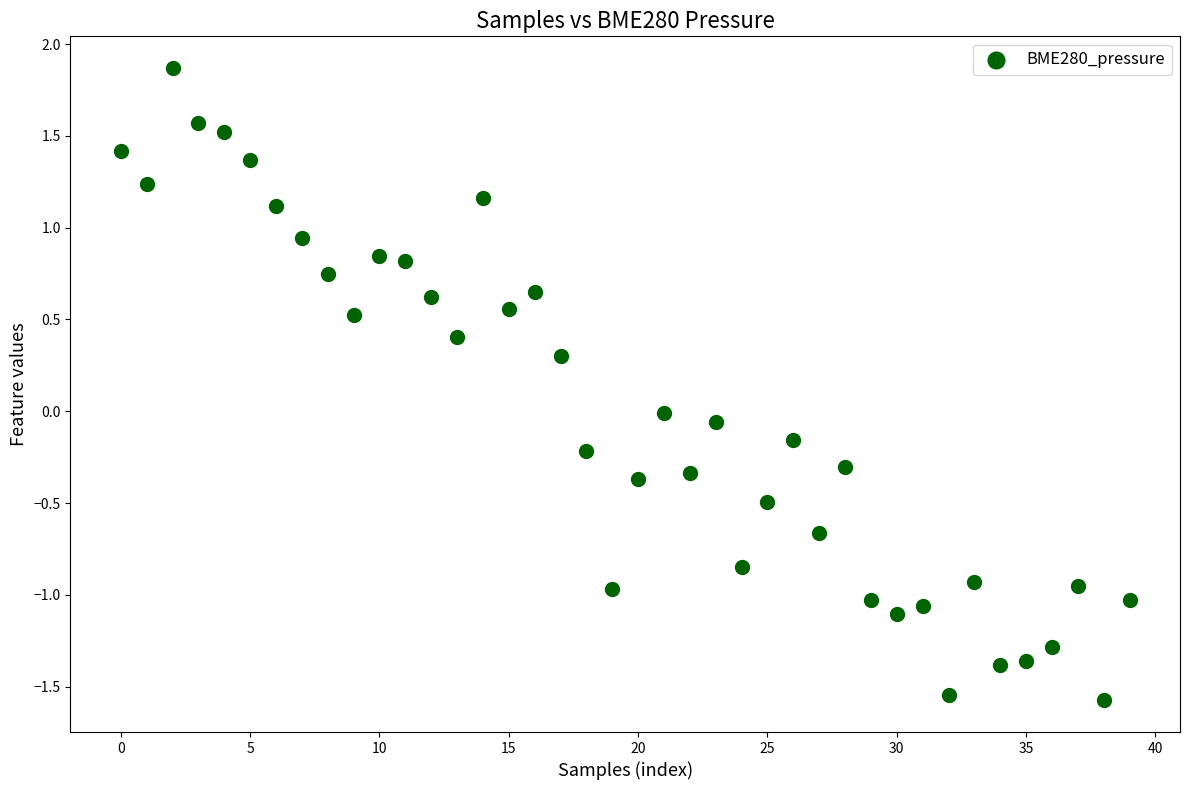

What is the range of Y values (max minus min)?

3.4